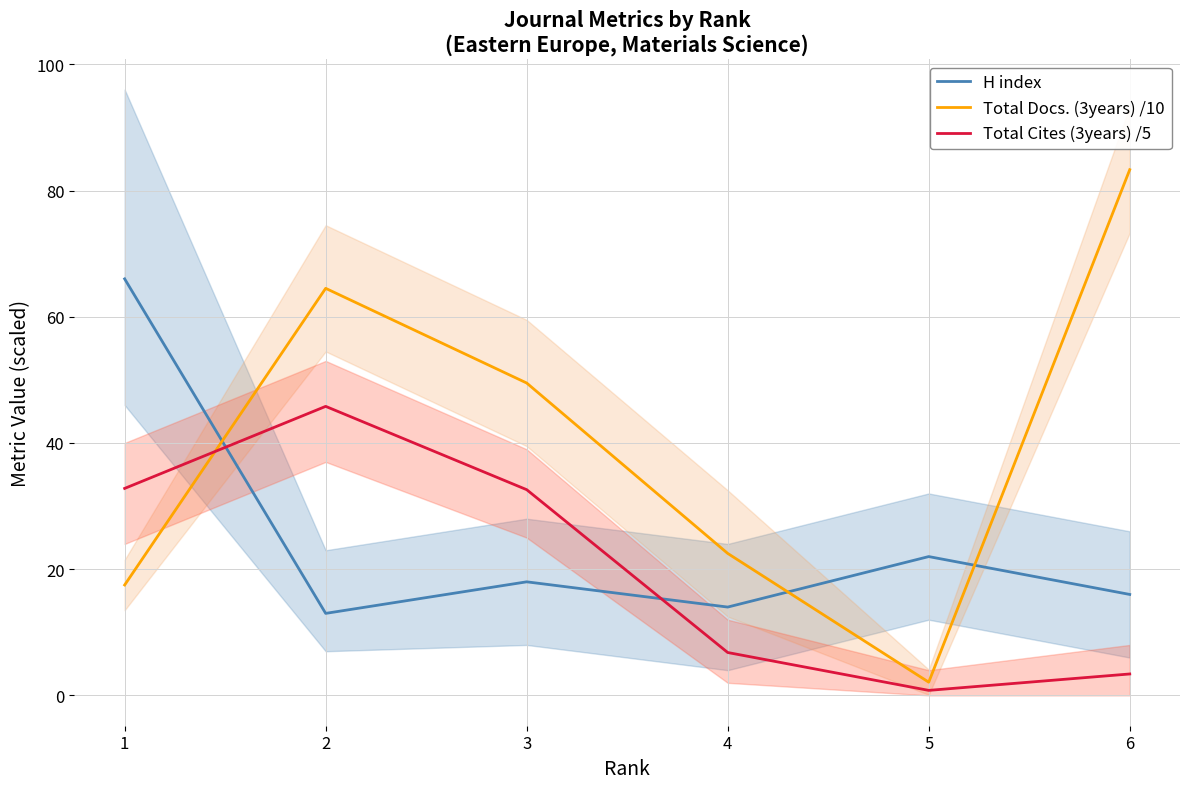

Reading left to right, list all the values displayed in this chart.

H index: 66.0	13.0	18.0	14.0	22.0	16.0
Total Docs. (3years) /10: 17.5	64.5	49.5	22.5	2.1	83.3
Total Cites (3years) /5: 32.8	45.8	32.6	6.8	0.8	3.4